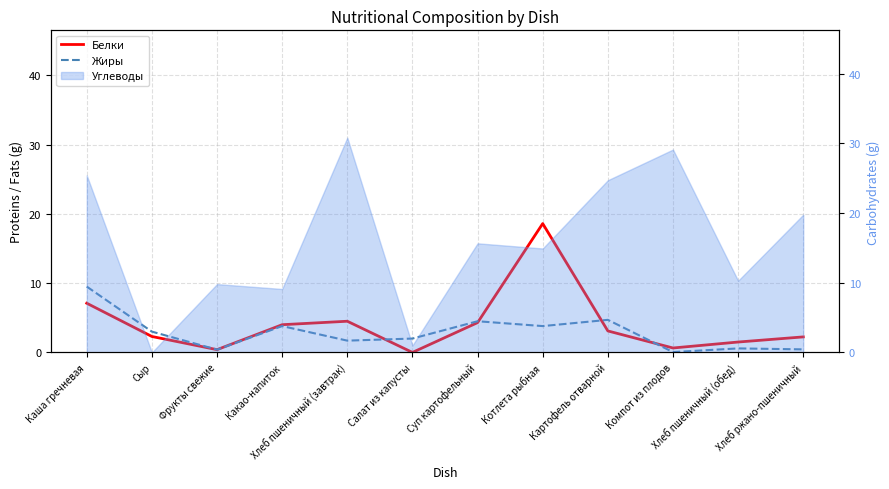

Reading left to right, extract all data points from this chart.

Белки: 7.1	2.3	0.4	4.0	4.5	0.0	4.3	18.6	3.1	0.6	1.5	2.2
Жиры: 9.5	3.0	0.4	3.8	1.7	2.0	4.5	3.8	4.7	0.1	0.6	0.4